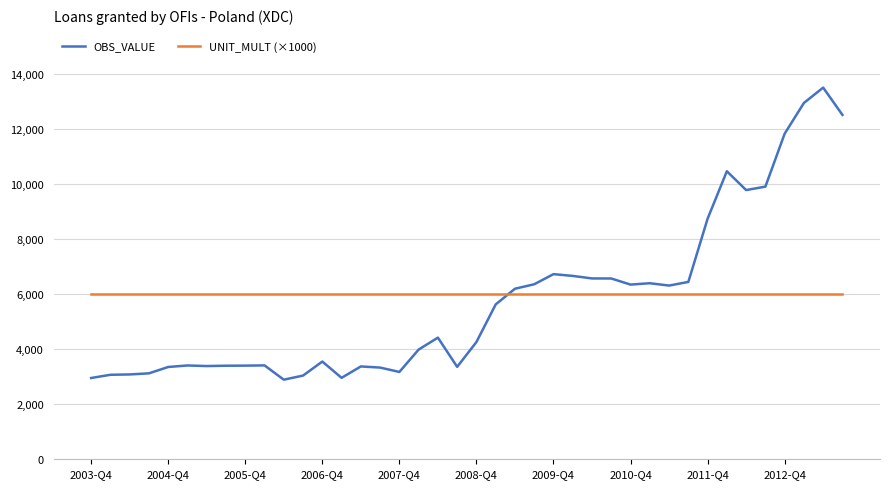

Rank the series by their maximum value, from lowest to highest.

UNIT_MULT (×1000), OBS_VALUE